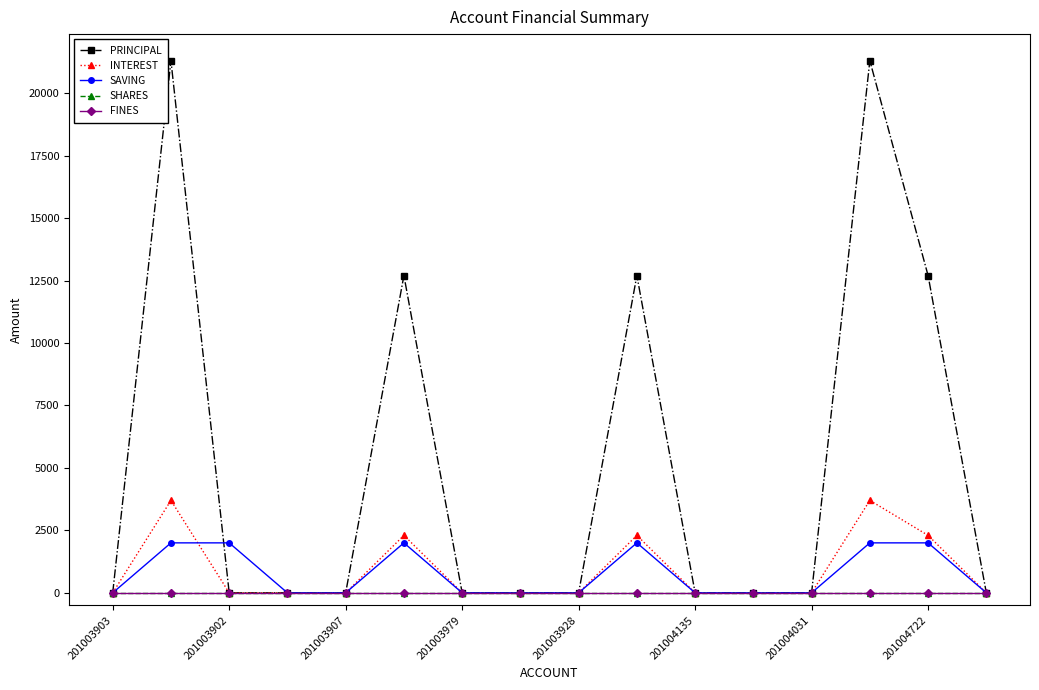

What is the maximum value for PRINCIPAL?

21300